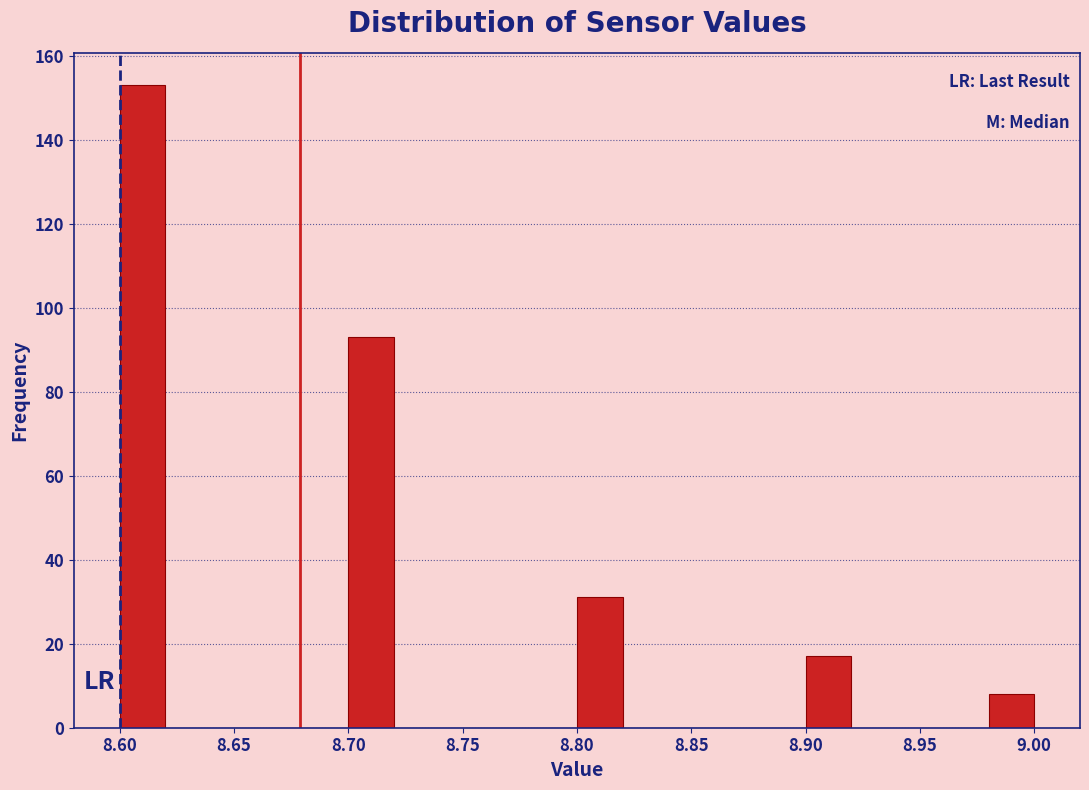

Reading left to right, transcribe this chart: for each bar, give the range it covers on the x-axis and its height. The values are not printed on the chart, so give them approximately, as read against the axis.

8.60 to 8.62: 154
8.62 to 8.64: 0
8.64 to 8.66: 0
8.66 to 8.68: 0
8.68 to 8.70: 0
8.70 to 8.72: 94
8.72 to 8.74: 0
8.74 to 8.76: 0
8.76 to 8.78: 0
8.78 to 8.80: 0
8.80 to 8.82: 32
8.82 to 8.84: 0
8.84 to 8.86: 0
8.86 to 8.88: 0
8.88 to 8.90: 0
8.90 to 8.92: 18
8.92 to 8.94: 0
8.94 to 8.96: 0
8.96 to 8.98: 0
8.98 to 9.00: 8